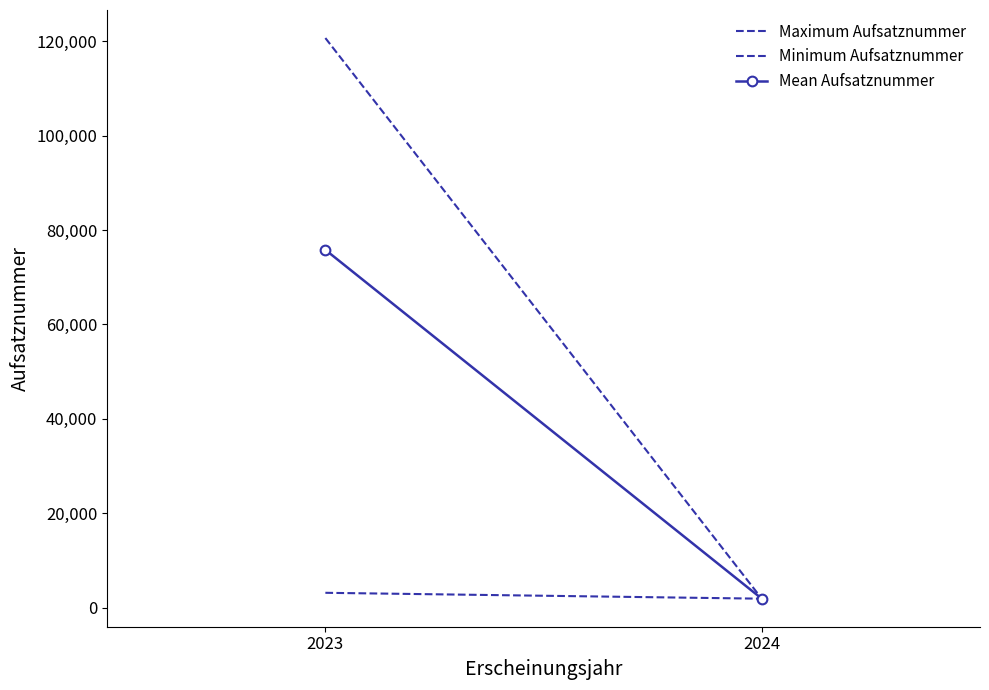

The value of Maximum Aufsatznummer at 2023 is 41312.6. True or false?

False